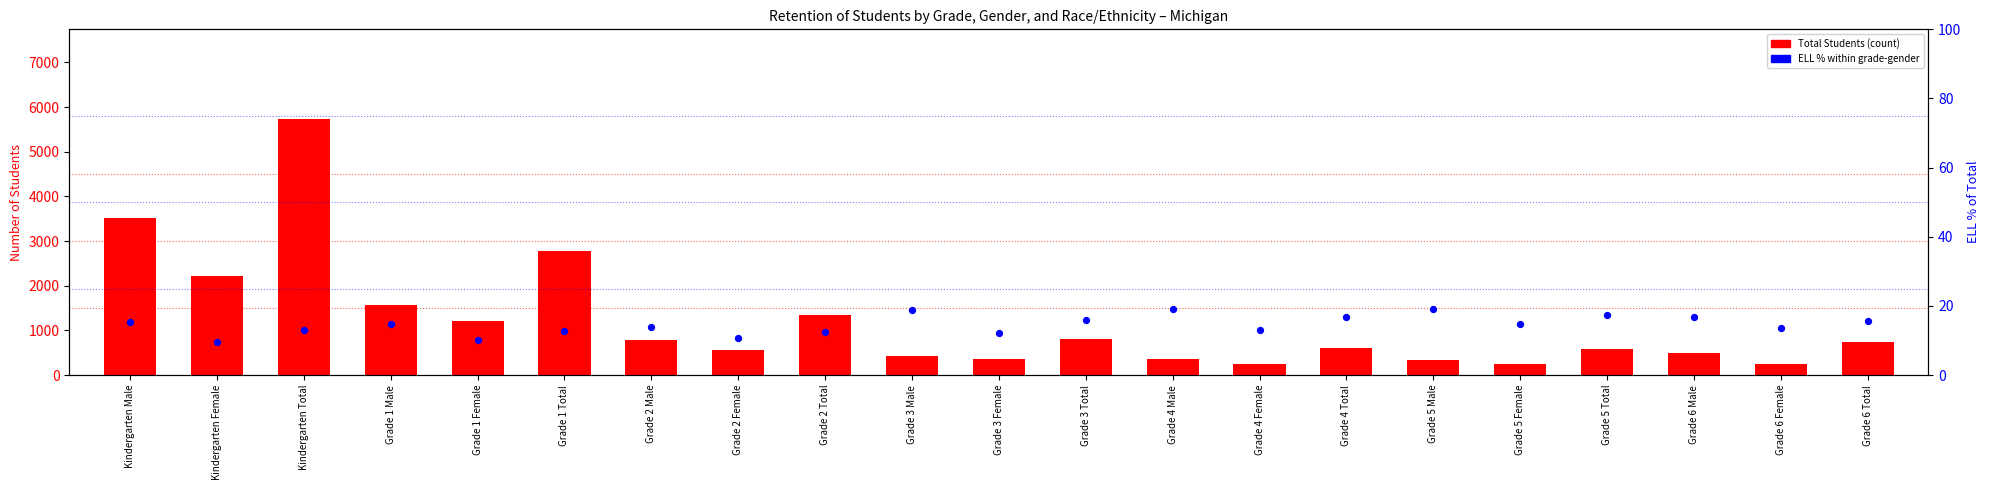

What is the total value across all series at Grade 6 Male?

510.8